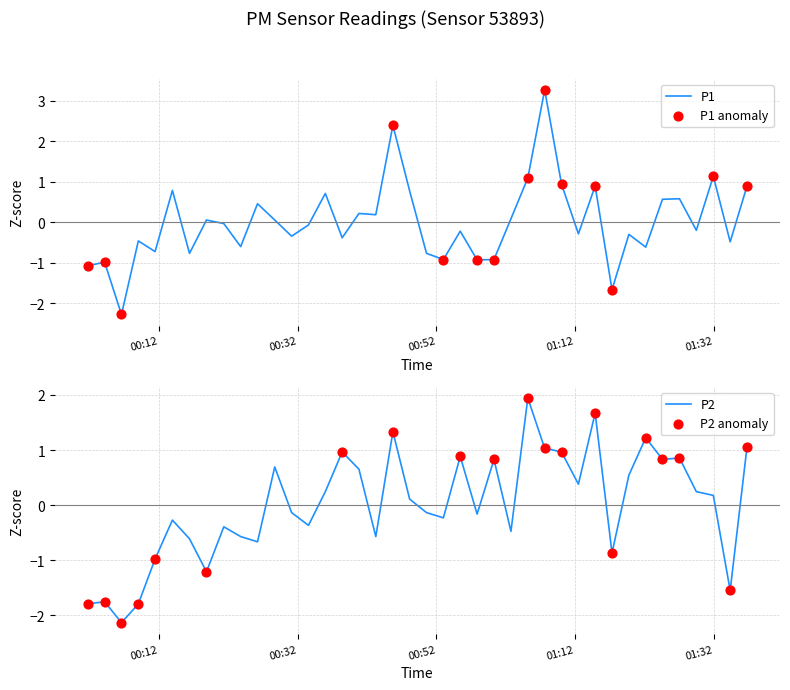

At how many categories does at least one series exceed 0?

25